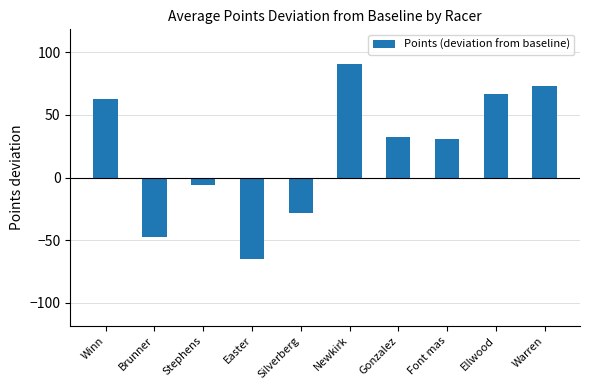

Are the bars grouped side by side (vs. stacked)?

No